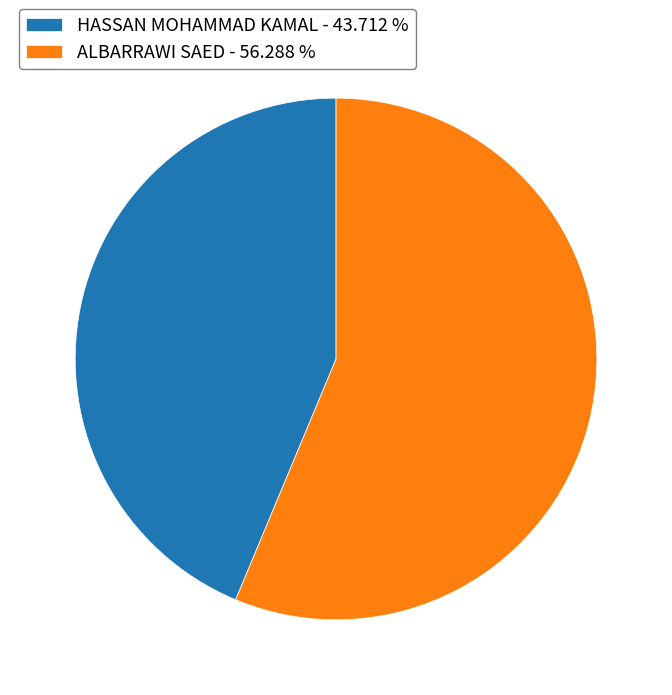

True or false: ALBARRAWI SAED accounts for 56% of the total.

True